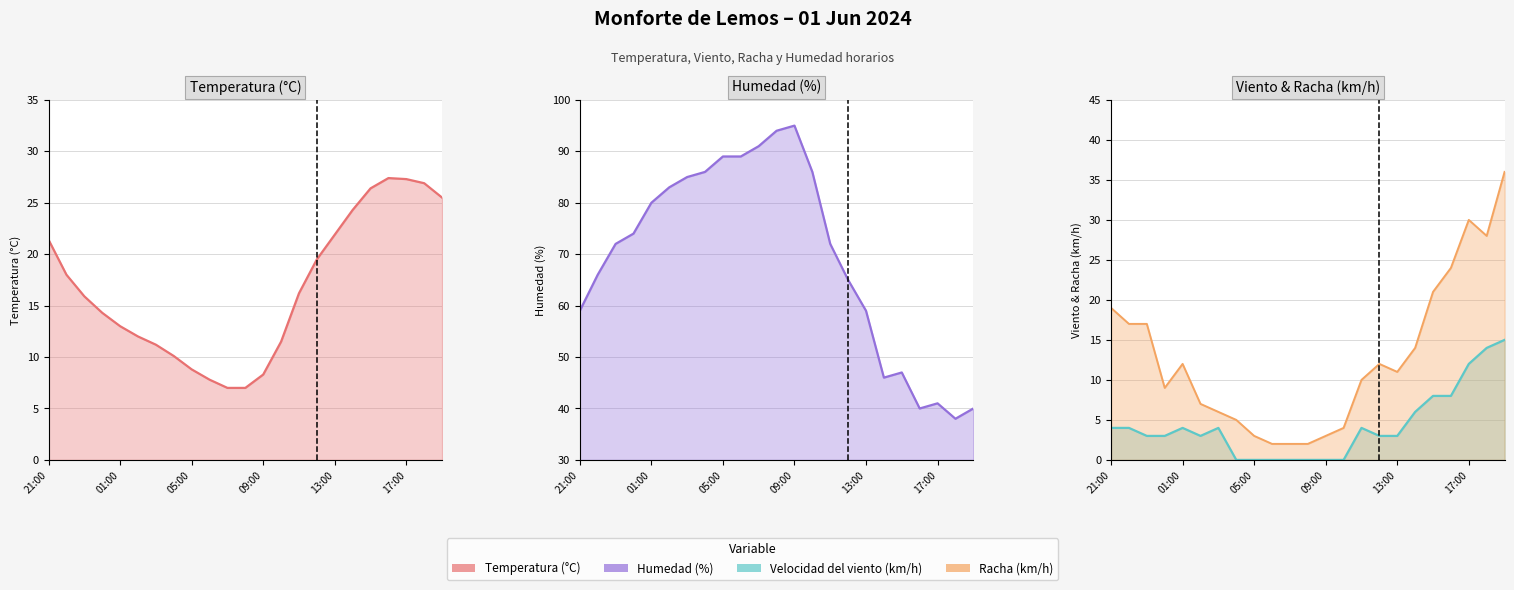

True or false: Racha line and Viento line intersect in this chart.

False